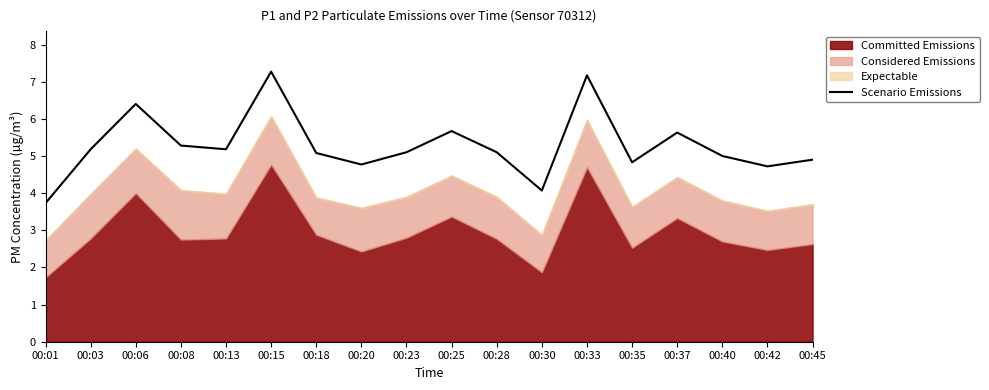

Reading left to right, extract all data points from this chart.

3.7	5.2	6.4	5.3	5.2	7.3	5.1	4.8	5.1	5.7	5.1	4.1	7.2	4.8	5.6	5.0	4.7	4.9